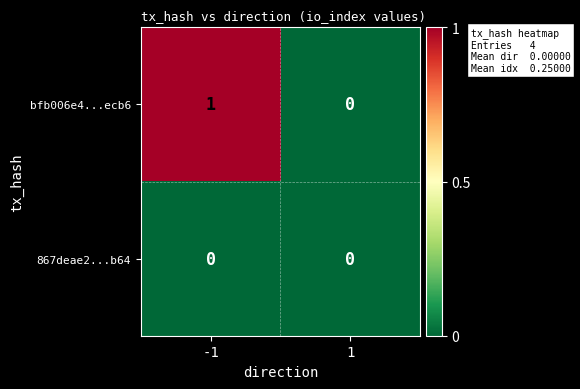

Reading left to right, extract all data points from this chart.

bfb006e4...ecb6: 1	0
867deae2...b64: 0	0